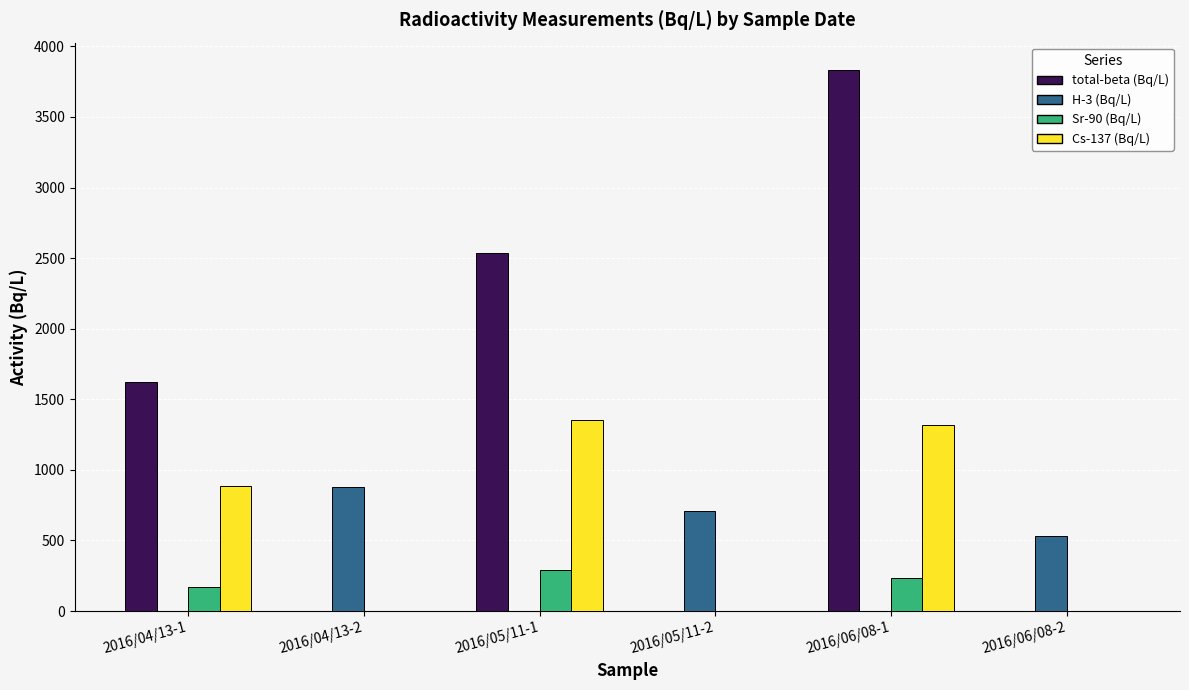

Which series has the largest total across all categories?

total-beta (Bq/L)